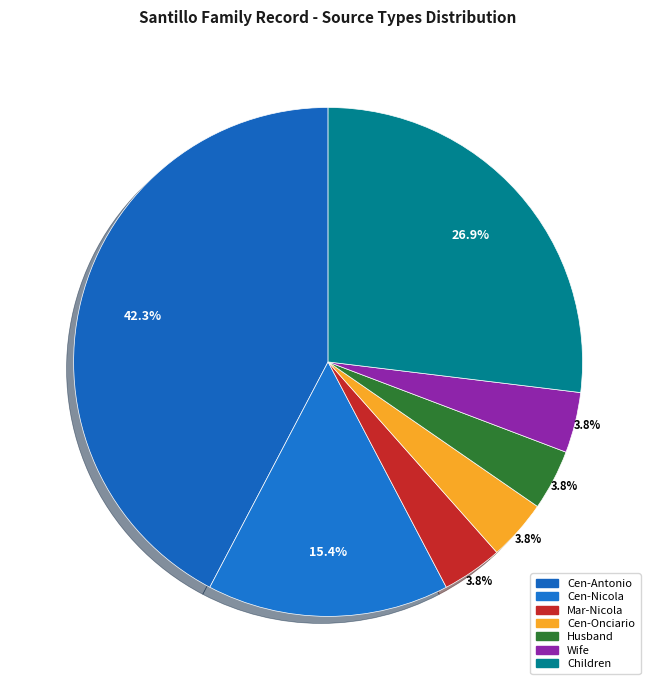

How many slices are in this pie chart?

7